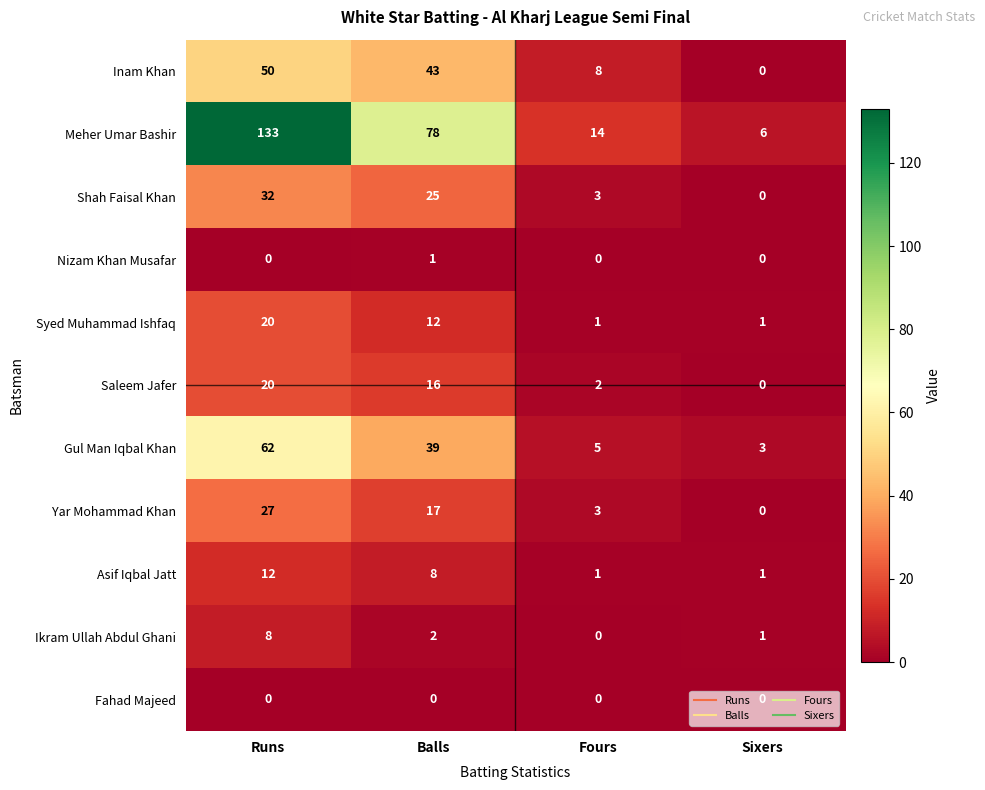

How many series are shown in this chart?

11